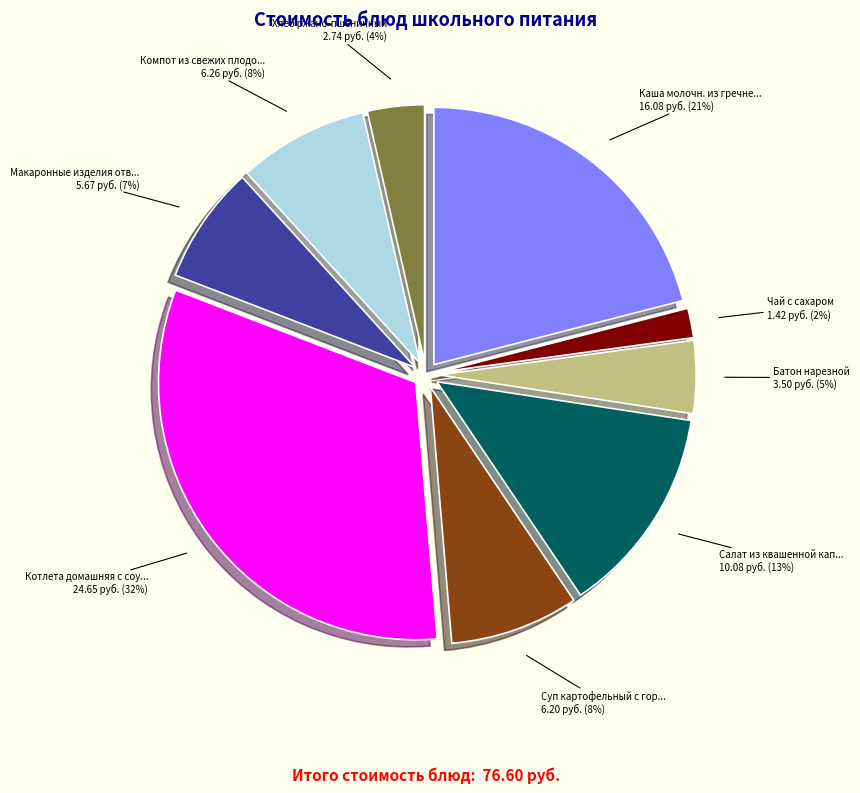

To the nearest percent, what is the average slice percentage?

11%